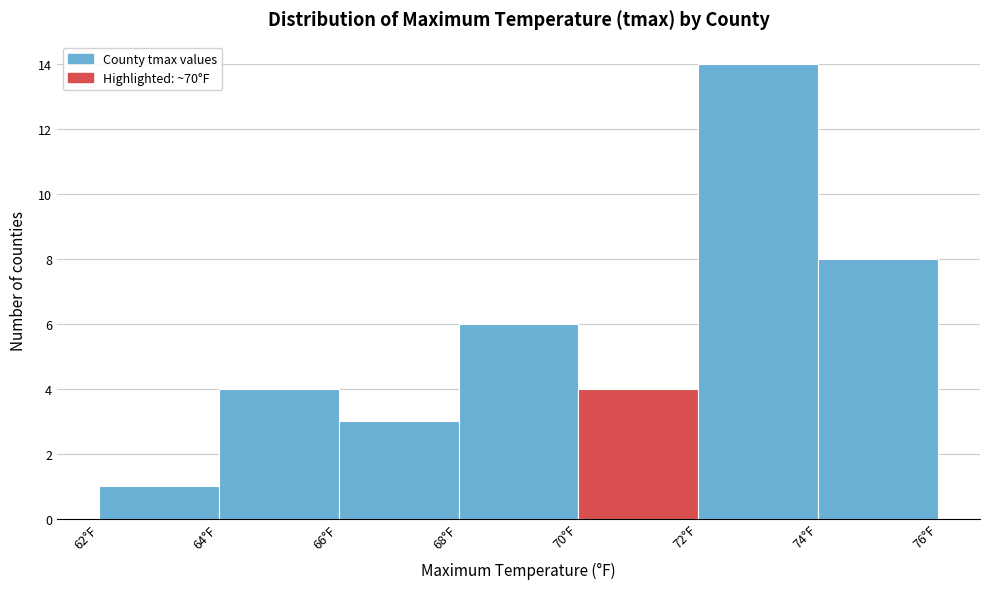

Reading left to right, transcribe this chart: for each bar, give the range it covers on the x-axis and its height. The values are not printed on the chart, so give them approximately, as read against the axis.

62 to 64: 1
64 to 66: 4
66 to 68: 3
68 to 70: 6
70 to 72: 4
72 to 74: 14
74 to 76: 8